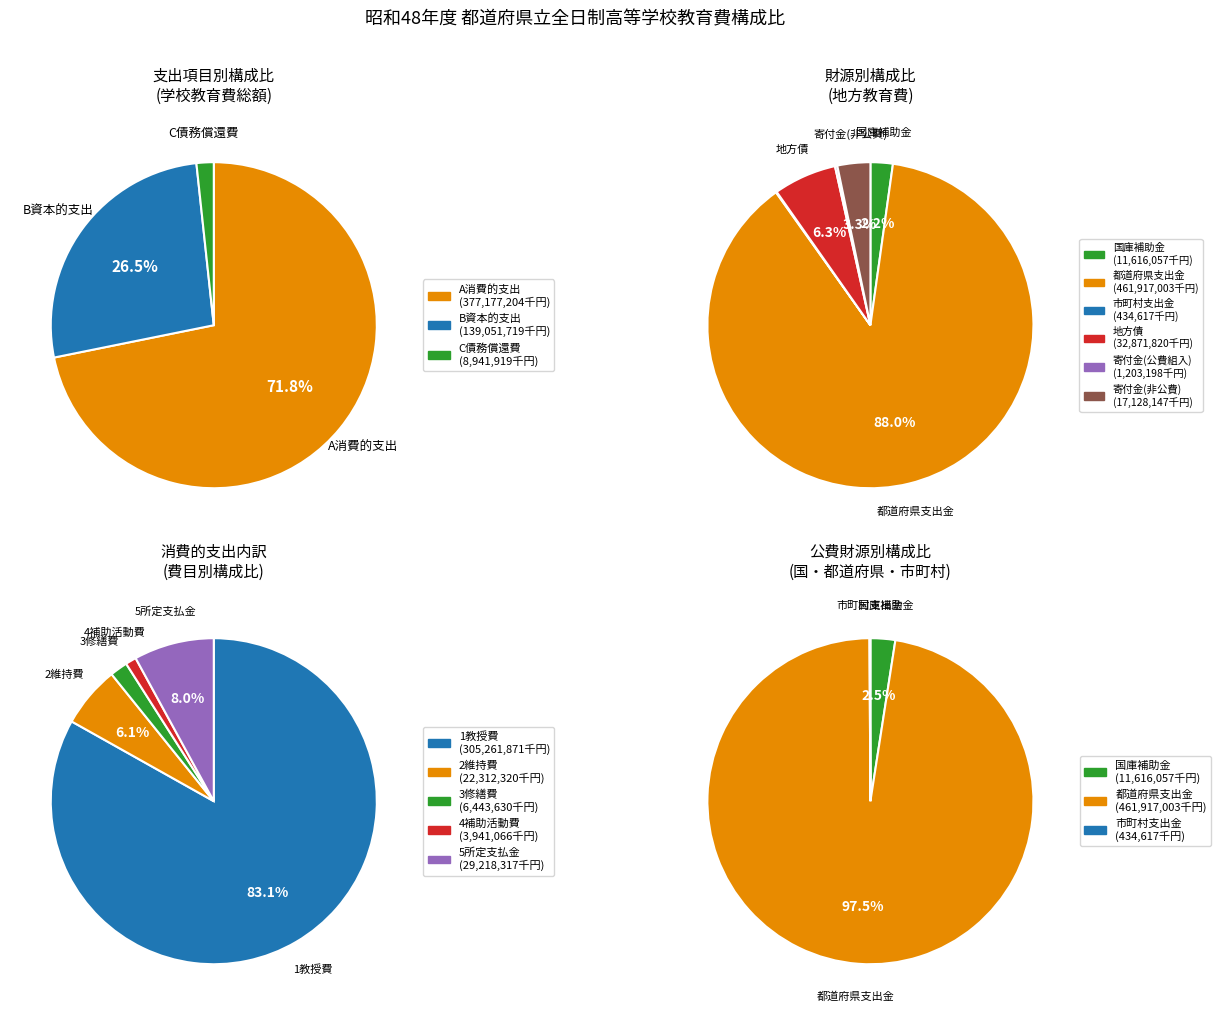

To the nearest percent, what is the average slice percentage?

25%